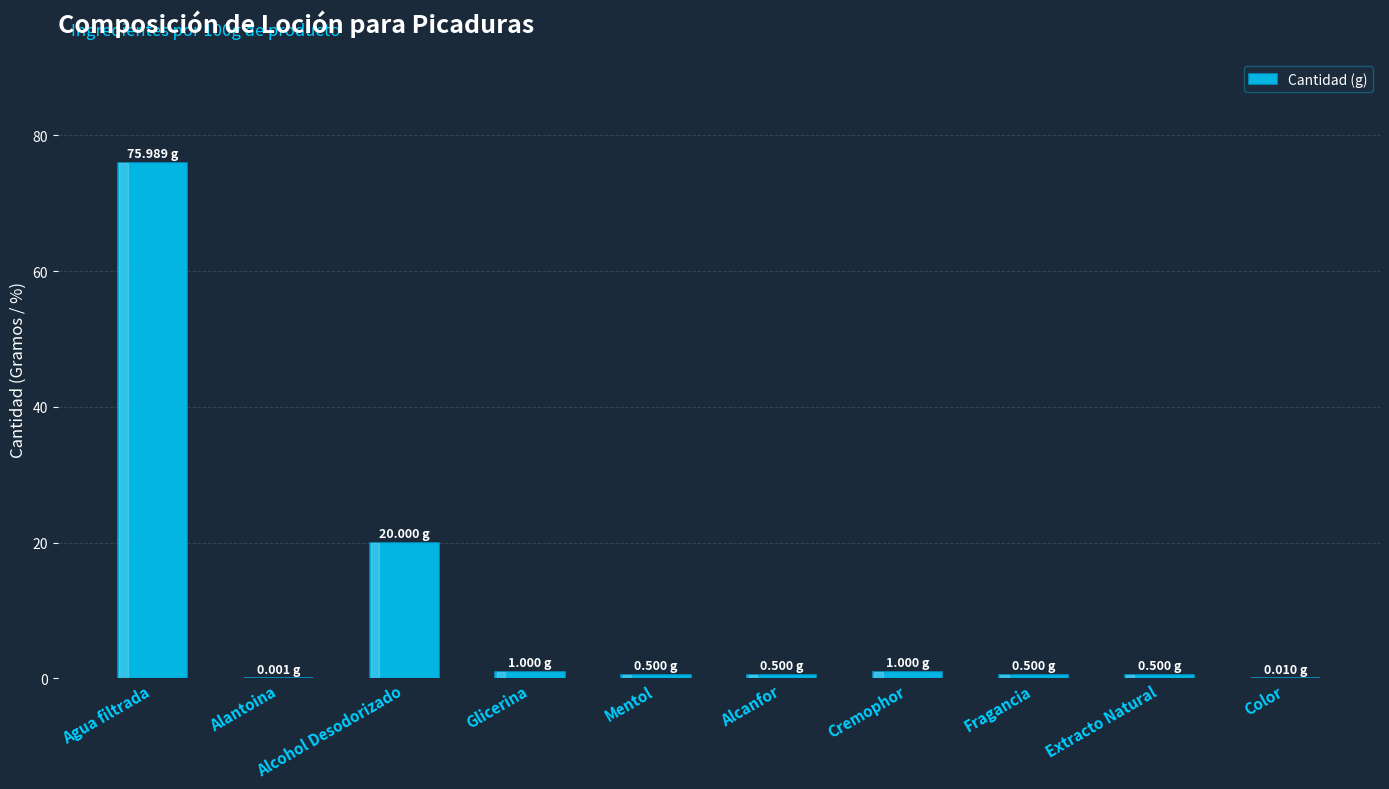

What is the sum of all values?

100.0